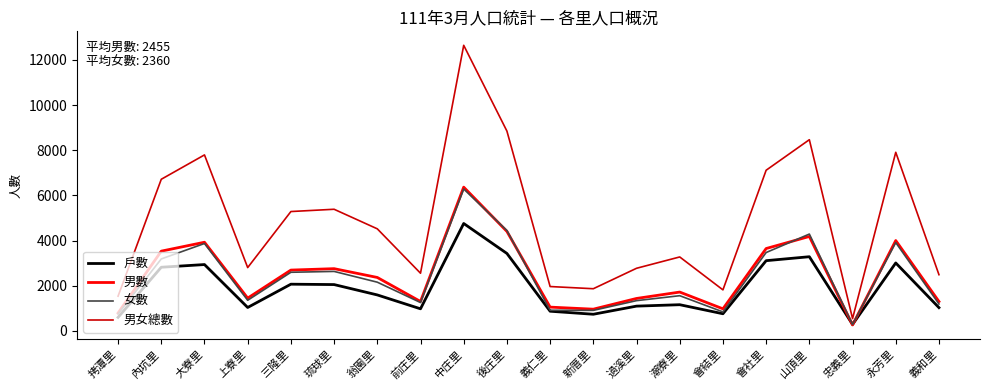

What is the difference between the 男數 values at 忠義里 and 內坑里?

3270